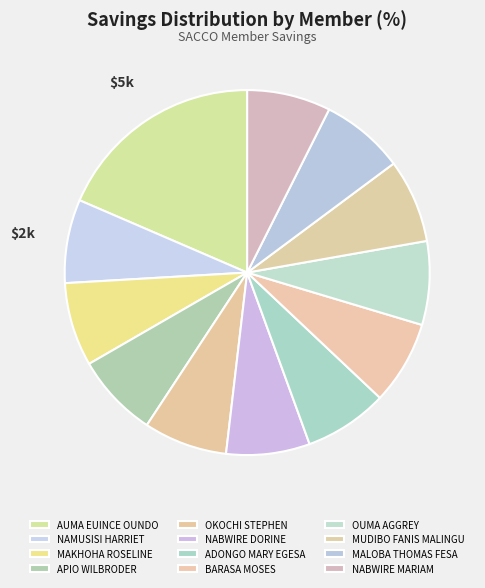

Does any single category account for the majority?

No